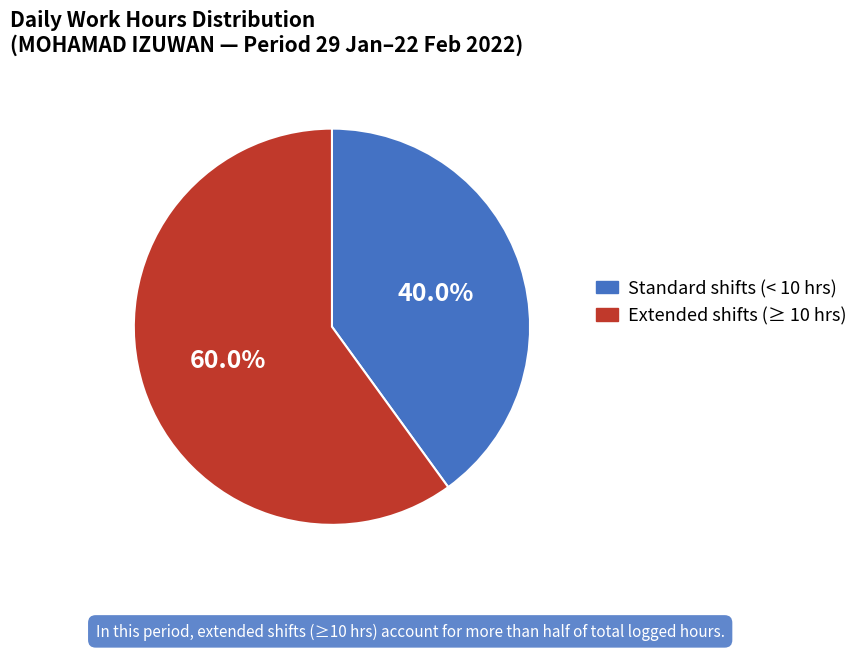

Count the number of slices in the pie.

2